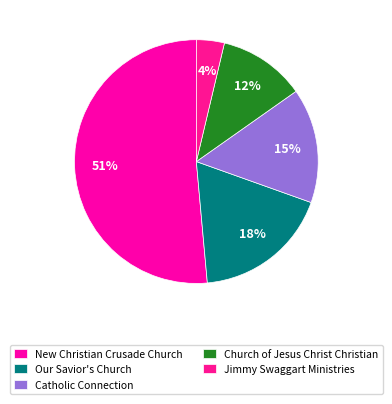

How many segments does this pie chart have?

5